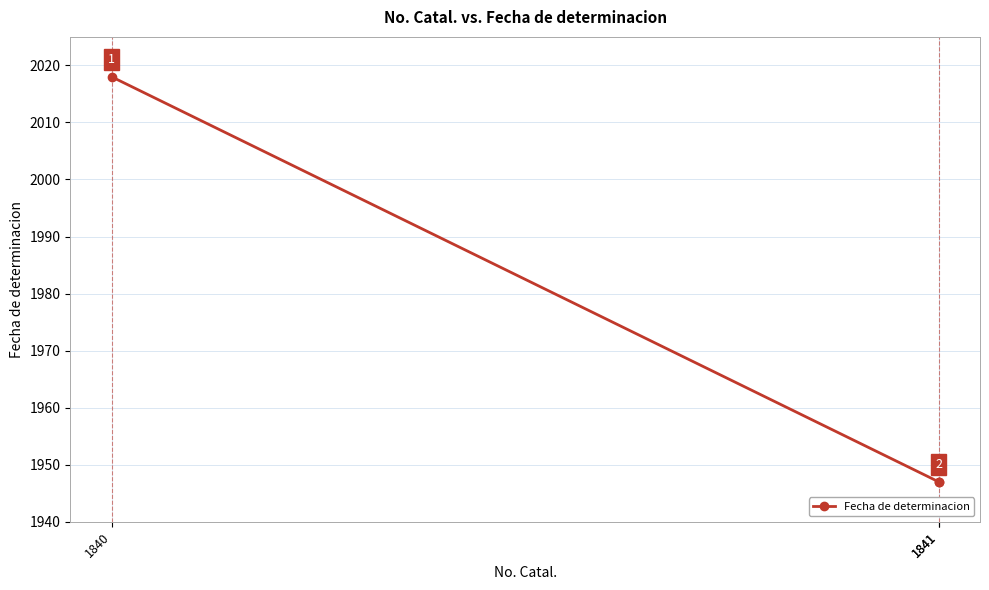

What is the greatest value displayed?

2018